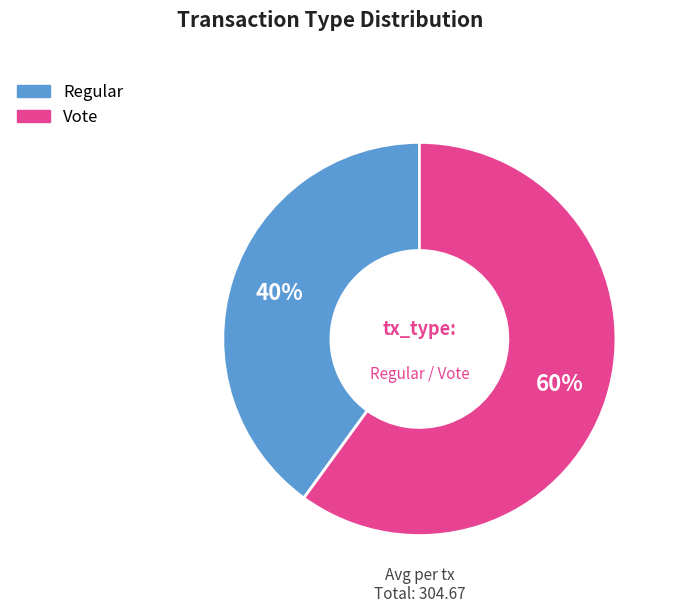

Which has a higher value, Vote or Regular?

Vote